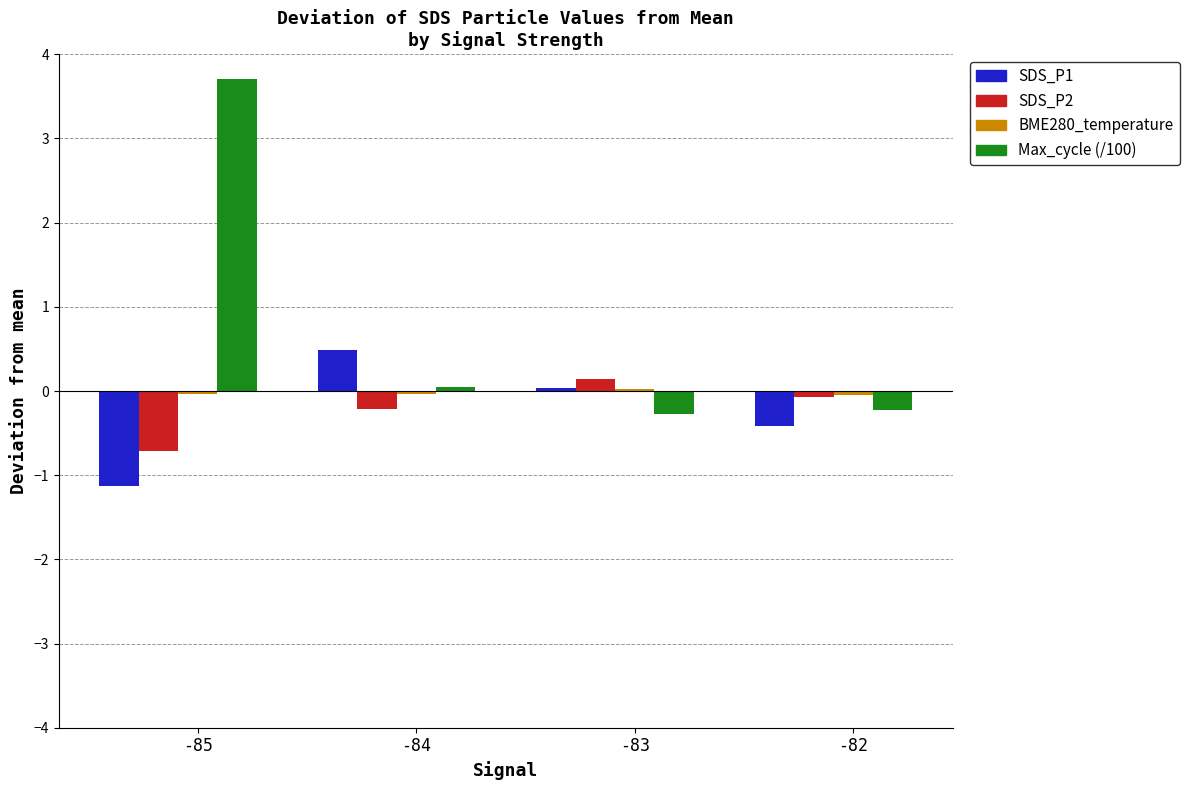

At which category is the sum across all series the highest?

-85